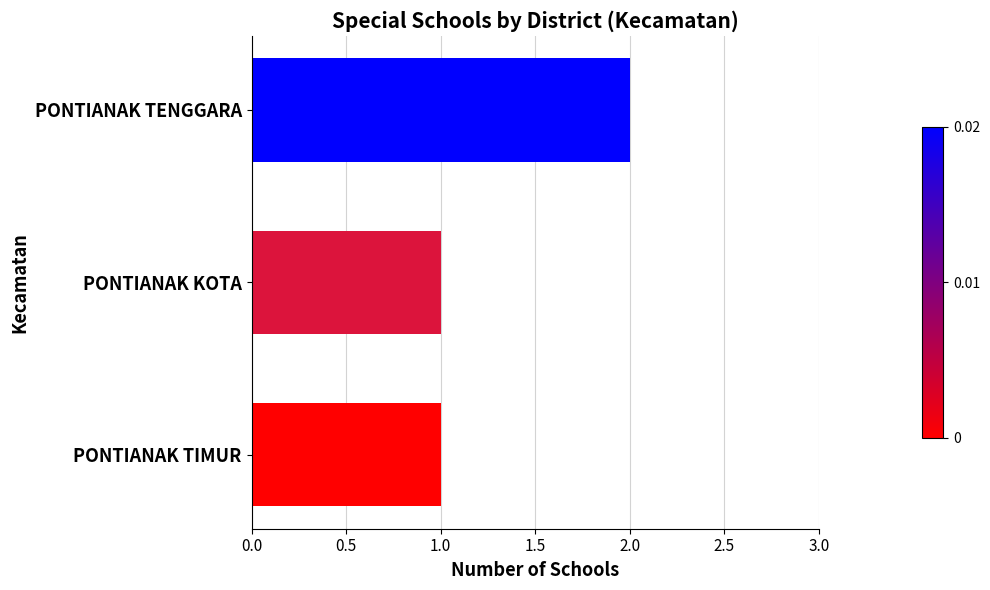

Which label corresponds to the largest value in the chart?

PONTIANAK TENGGARA